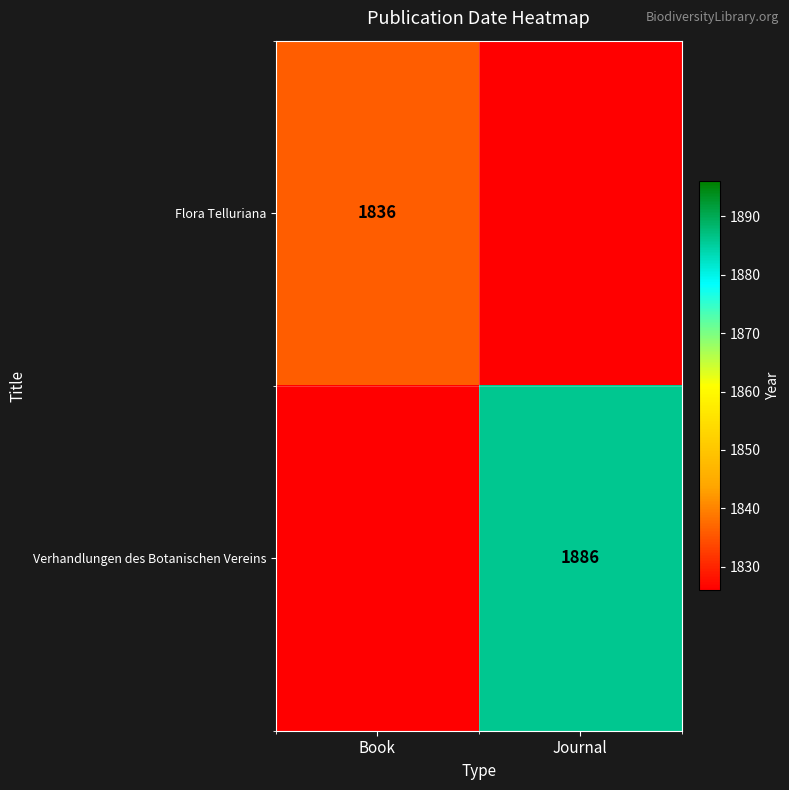

Which category has the lowest value across all series?

Journal